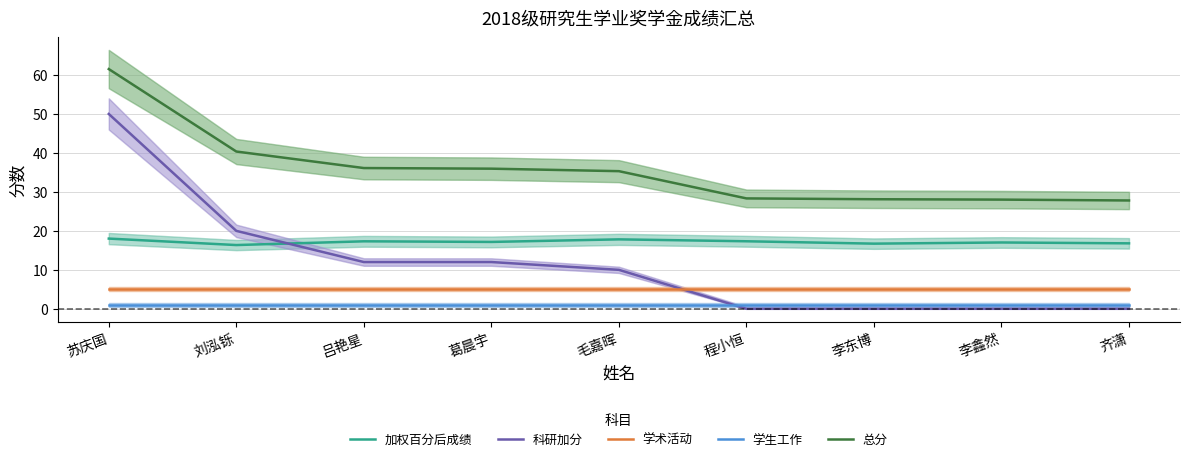

Which series changed the most between 毛嘉晖 and 李东博?

科研加分